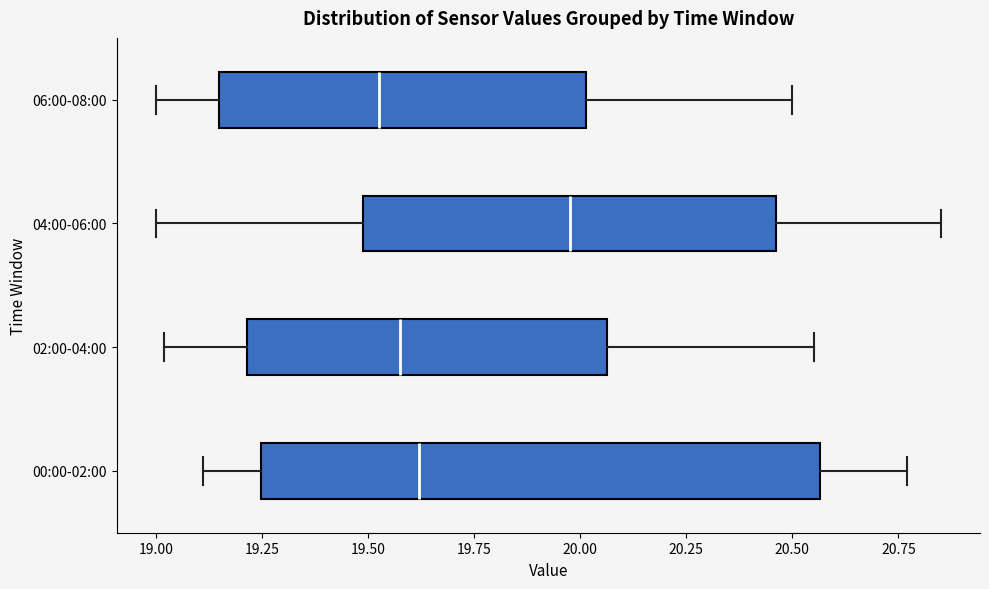

Which box's median line is the furthest to the left?

06:00-08:00